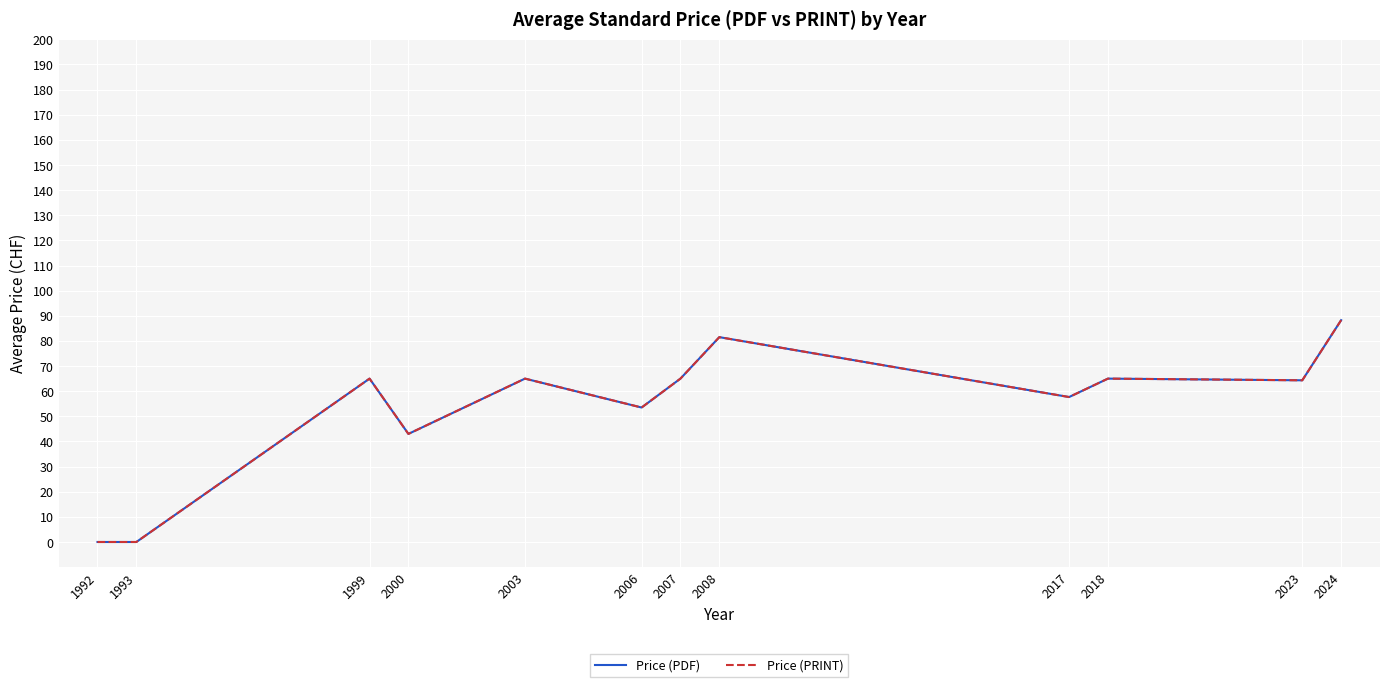

Between 2007 and 2017, which series saw the biggest shift?

Price (PDF)